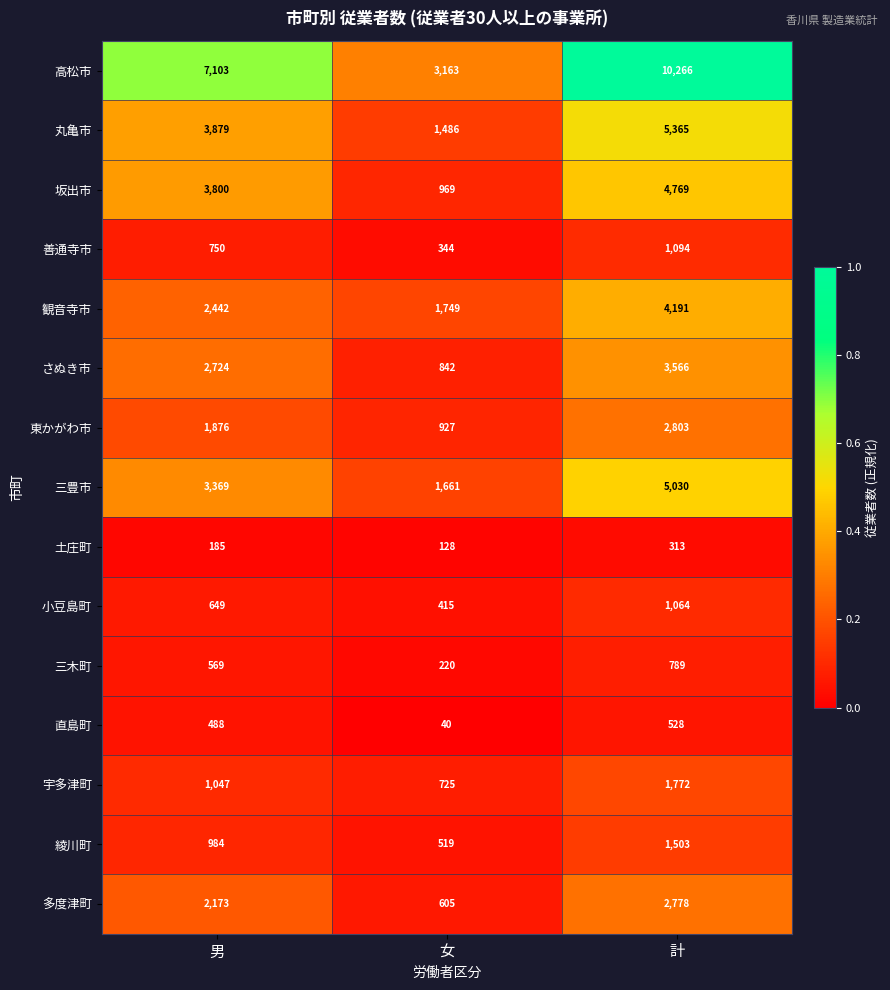

Rank the series by their maximum value, from highest to lowest.

高松市, 丸亀市, 三豊市, 坂出市, 観音寺市, さぬき市, 東かがわ市, 多度津町, 宇多津町, 綾川町, 善通寺市, 小豆島町, 三木町, 直島町, 土庄町